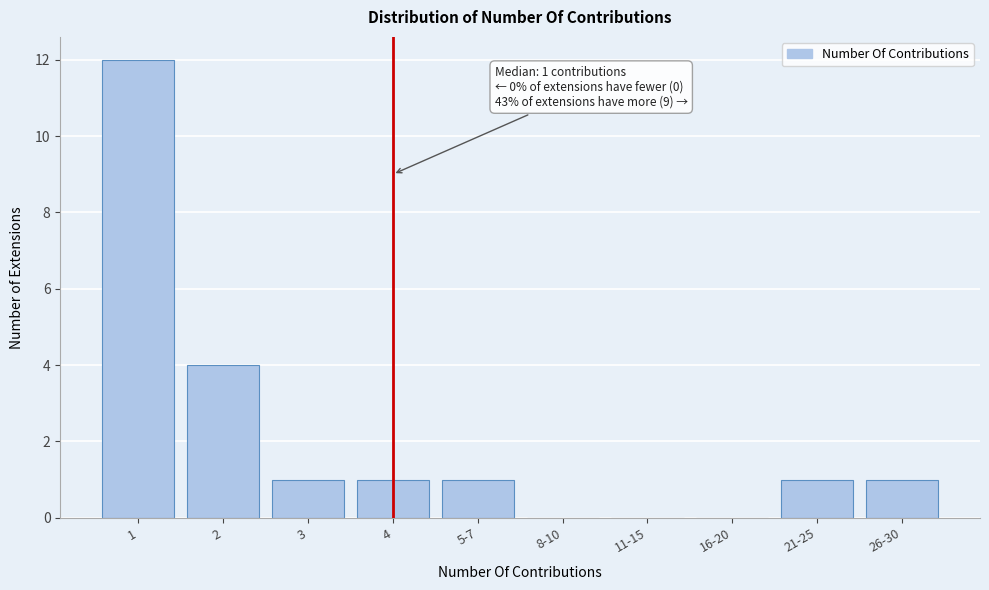

Reading left to right, extract all data points from this chart.

1=12	2=4	3=1	4=1	5-7=1	8-10=0	11-15=0	16-20=0	21-25=1	26-30=1